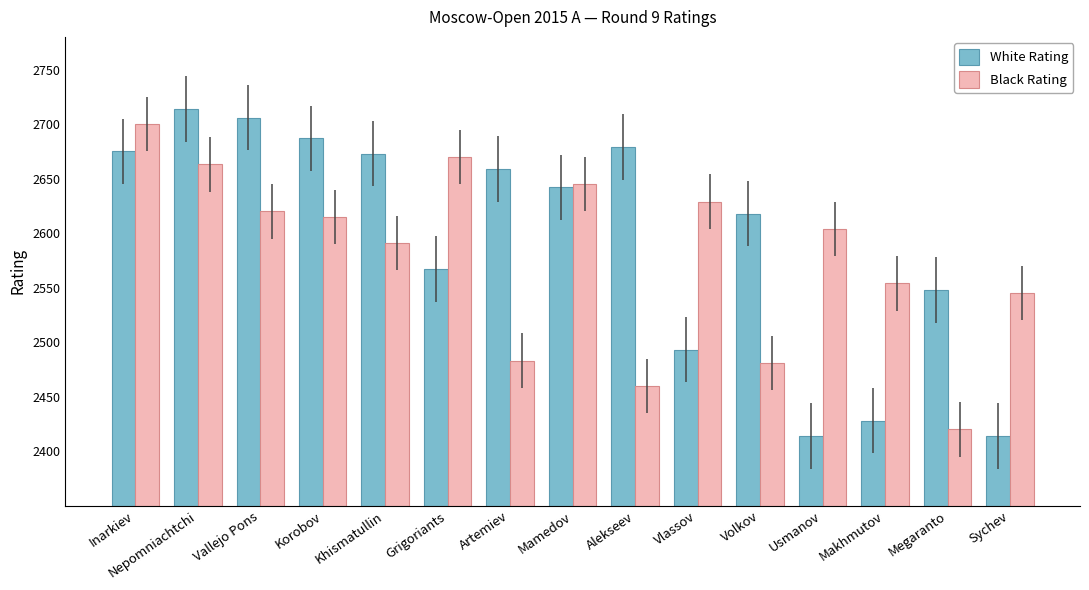

What is the label of the 10th bar from the right?

Grigoriants